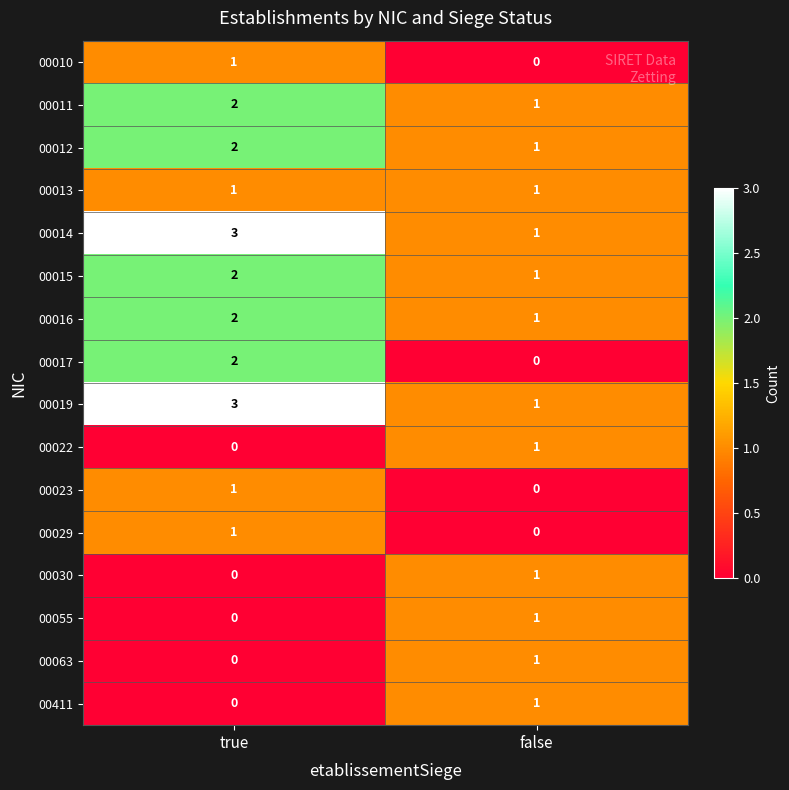

What is the spread (max minus min) of values at true?

3